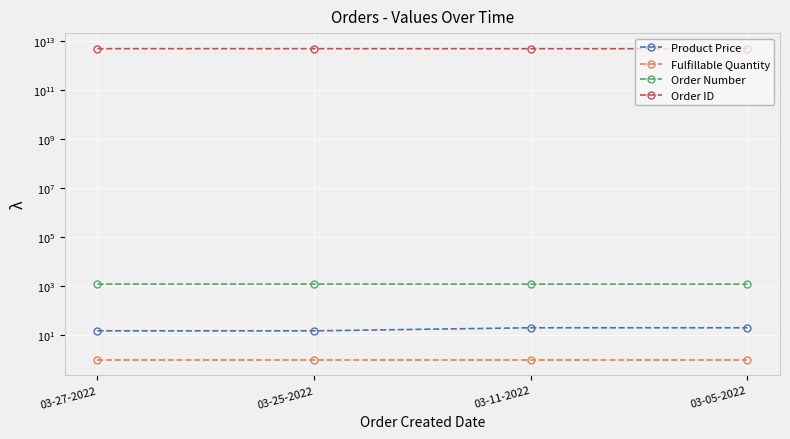

What are all the series names shown in the legend?

Product Price, Fulfillable Quantity, Order Number, Order ID